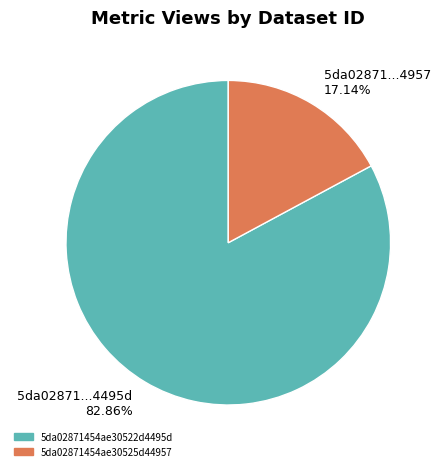

What is the majority slice?

5da02871...4495d 82.86%